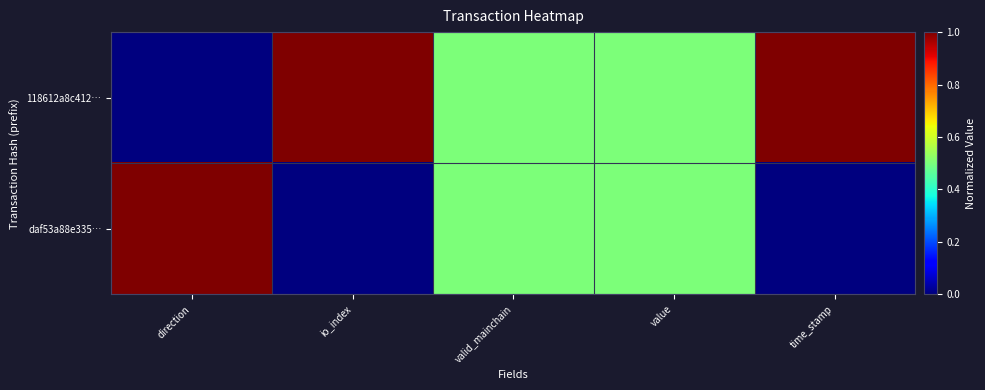

Reading left to right, transcribe all the data shown in this chart.

118612a8c412…: direction=0.0	io_index=1.0	valid_mainchain=0.5	value=0.5	time_stamp=1.0
daf53a88e335…: direction=1.0	io_index=0.0	valid_mainchain=0.5	value=0.5	time_stamp=0.0